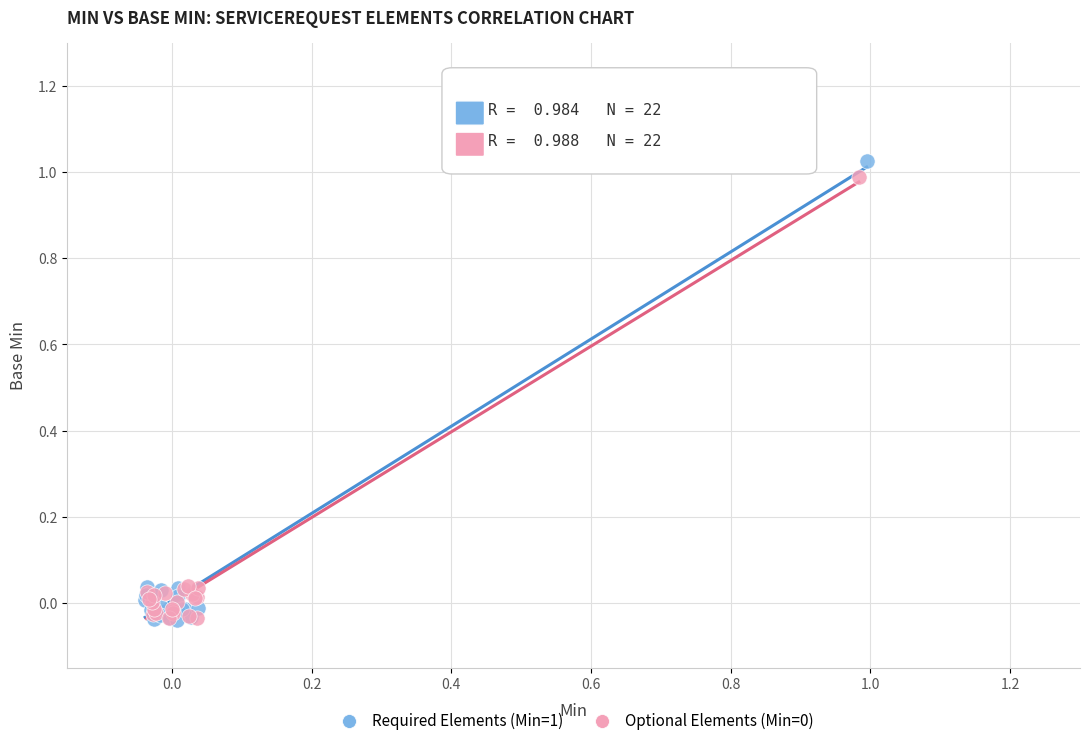

Which series has the largest Y range (max minus min)?

Required Elements (Min=1)